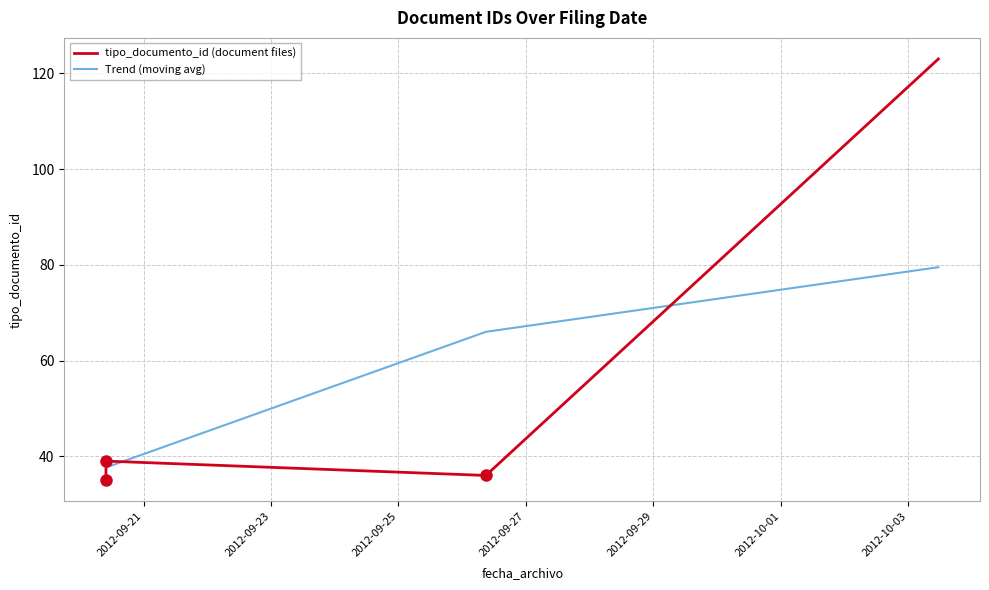

What is the maximum value for Trend (moving avg)?

79.5